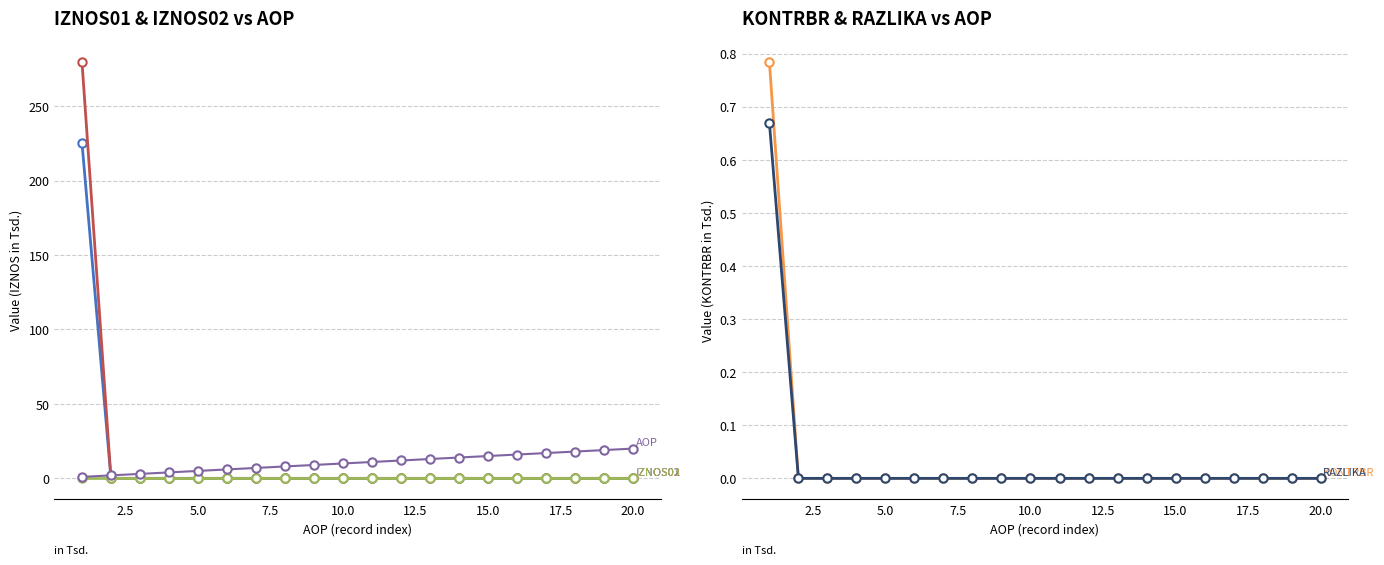

Where is KONTRBR nearest to the value 0?

2.5